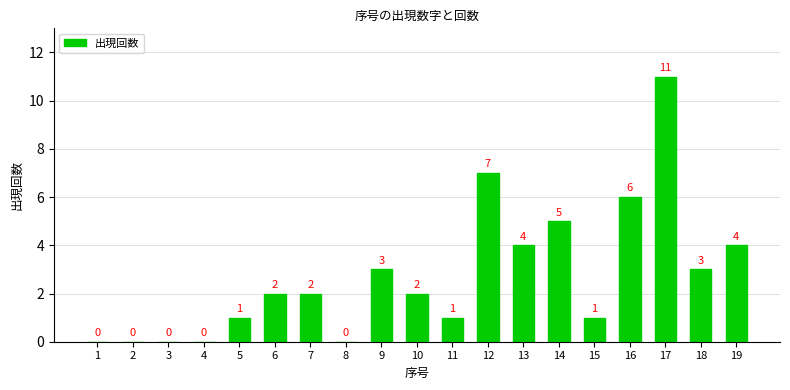

Reading left to right, transcribe all the data shown in this chart.

1=0	2=0	3=0	4=0	5=1	6=2	7=2	8=0	9=3	10=2	11=1	12=7	13=4	14=5	15=1	16=6	17=11	18=3	19=4